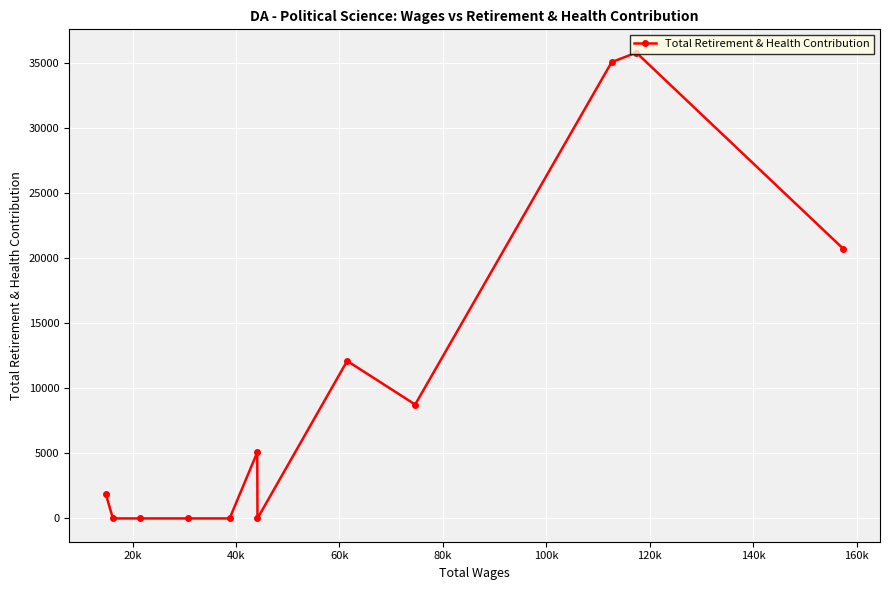

True or false: the data has more than 0 interior local peaks.

True